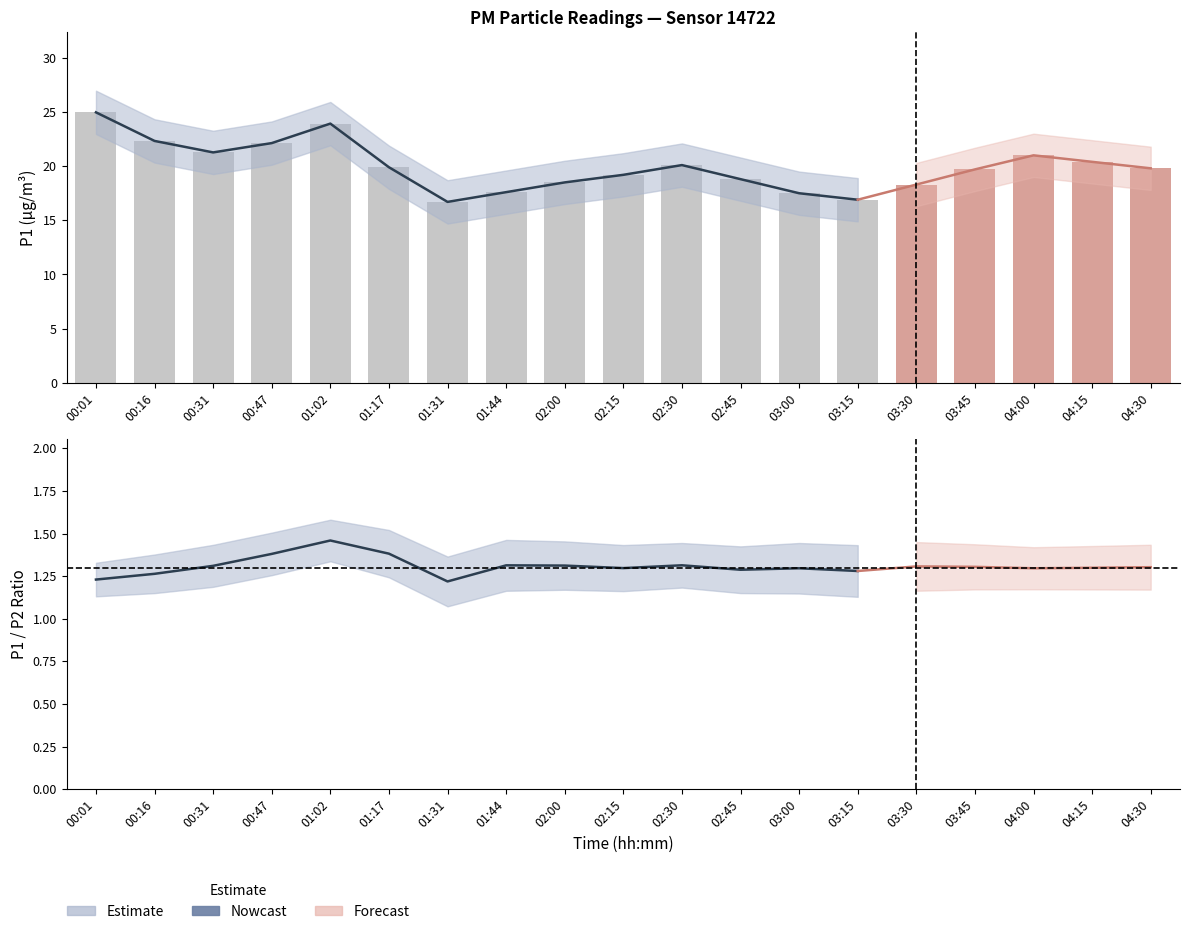

What is the total value across all series at 02:30?

21.4